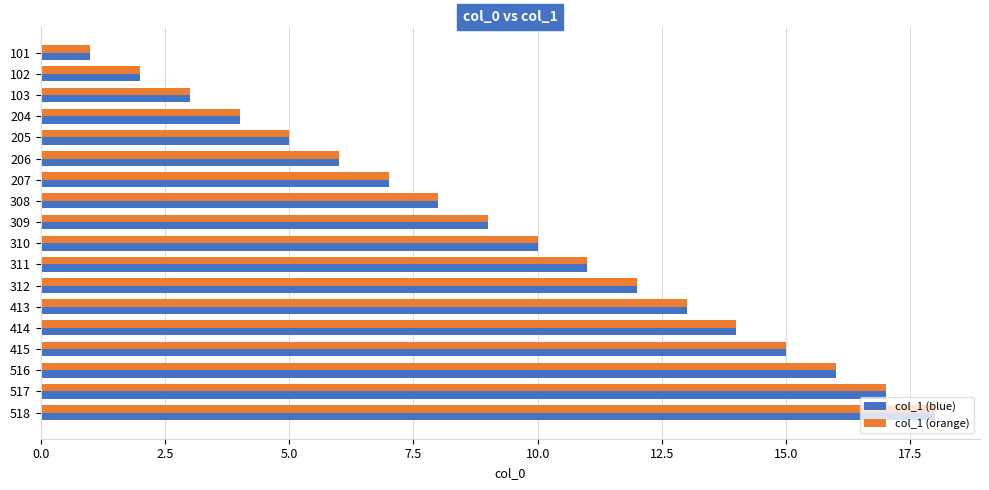

The col_1 (orange) series shows 16 at 516. True or false?

True